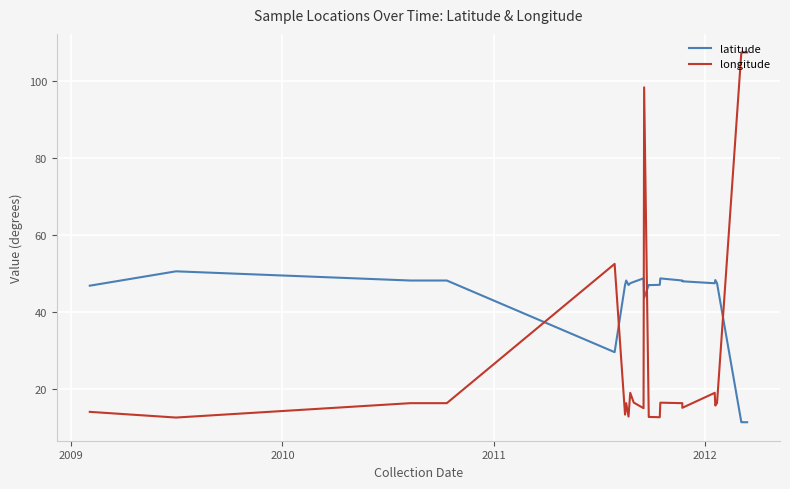

True or false: longitude has a value of 28.1 at 7.

False